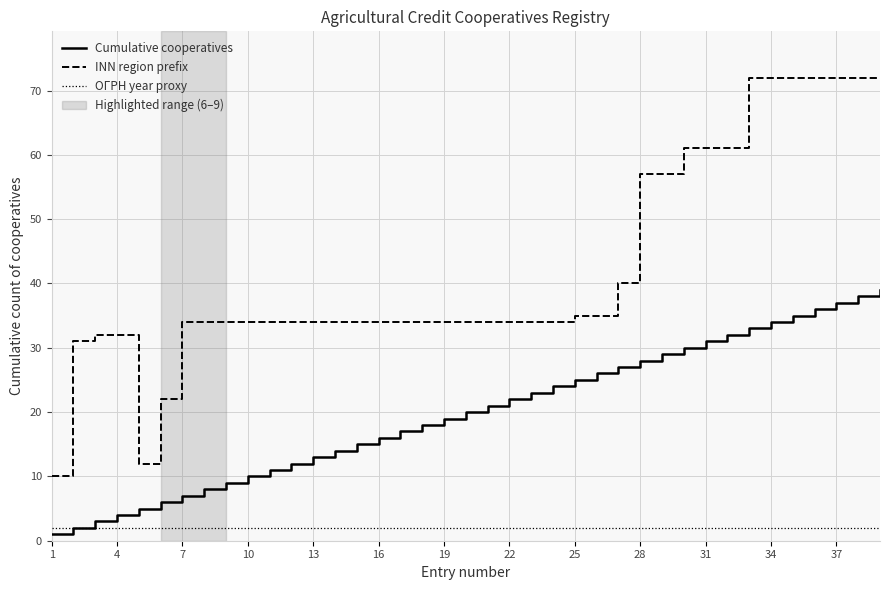

True or false: Cumulative cooperatives and INN region prefix cross at least once.

False